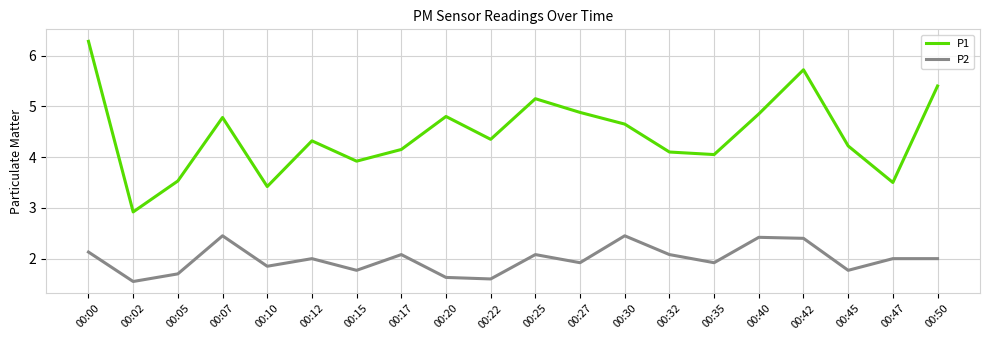

True or false: P1 and P2 intersect in this chart.

False